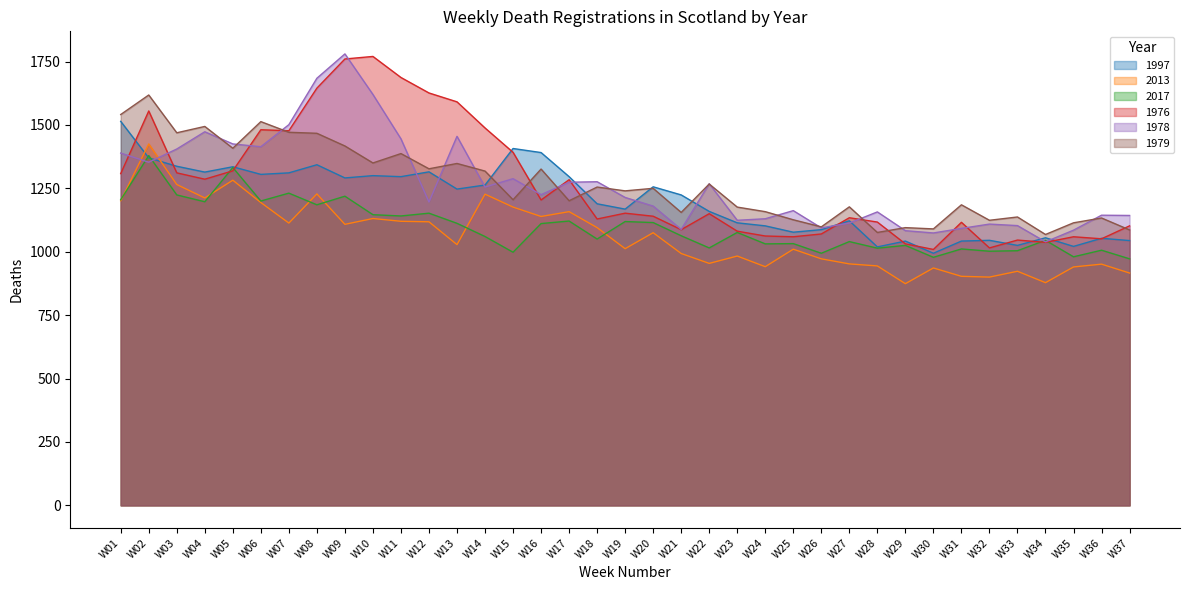

Read the 1979 value at W20, to the nearest 100.

1200